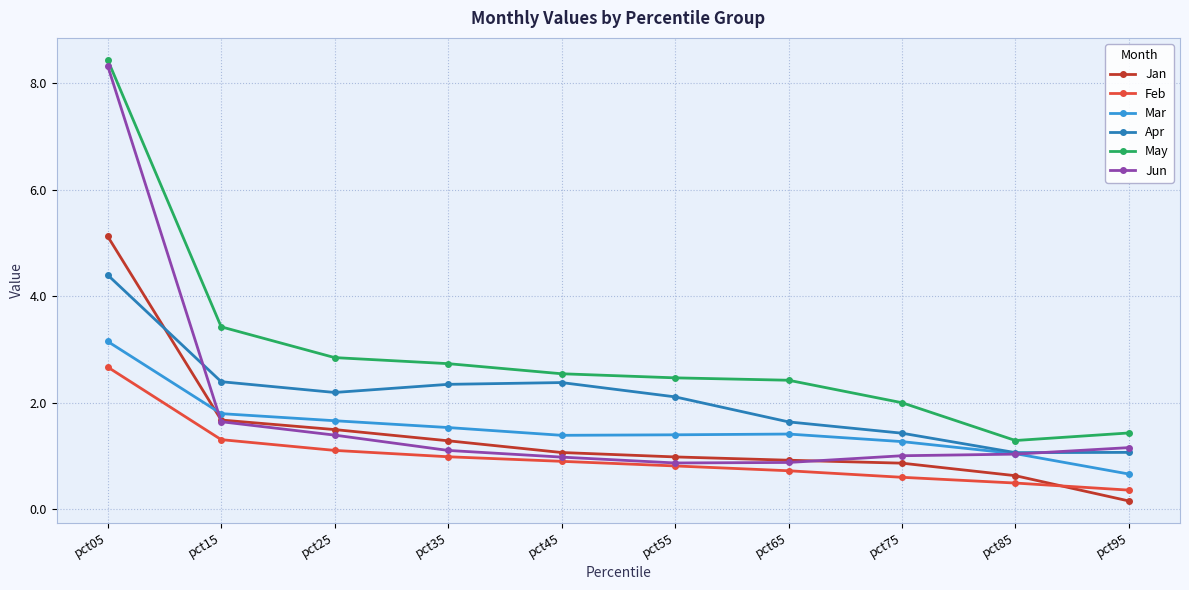

Which series changed the most between pct05 and pct55?

Jun